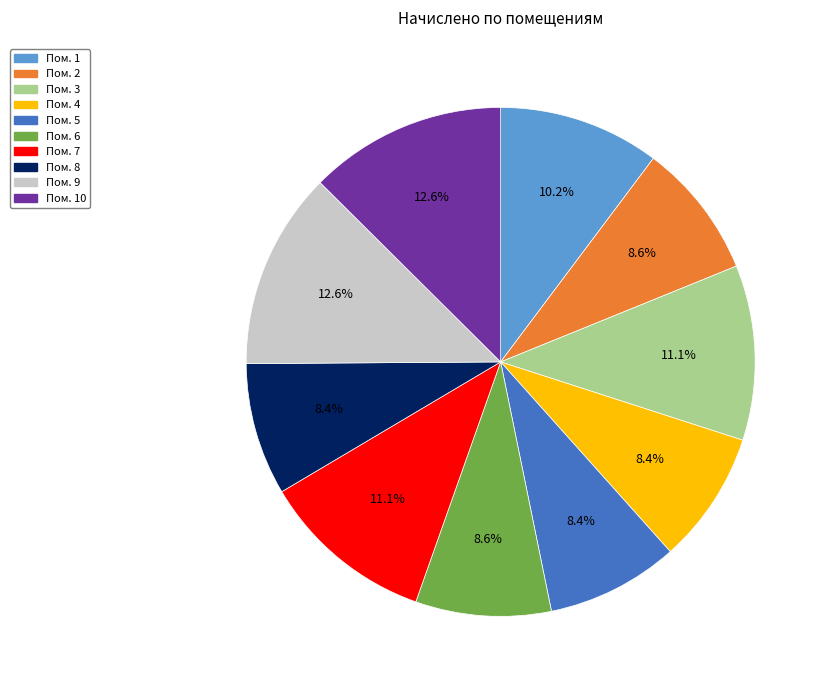

Is there any slice that represents more than half of the pie?

No